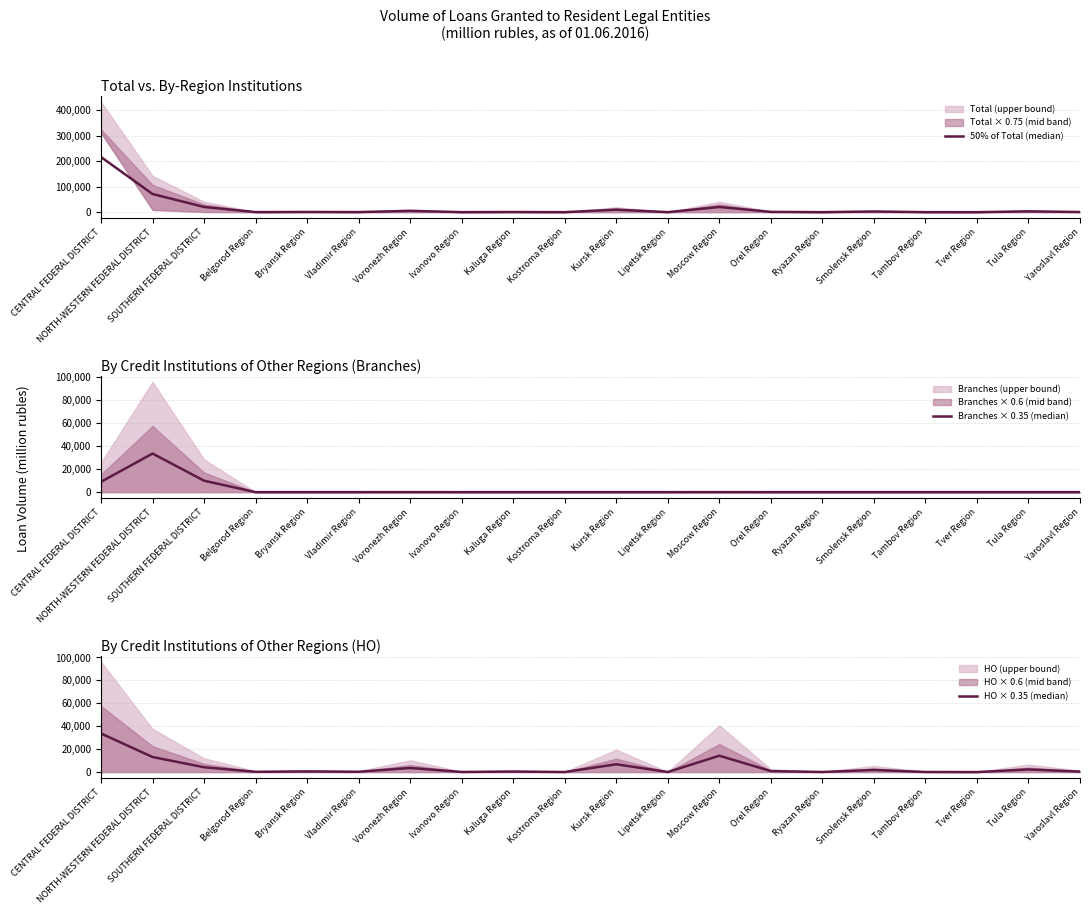

Reading left to right, list all the values displayed in this chart.

50% of Total (median): CENTRAL FEDERAL DISTRICT=216683.5	NORTH-WESTERN FEDERAL DISTRICT=71457.5	SOUTHERN FEDERAL DISTRICT=20501.5	Belgorod Region=364.5	Bryansk Region=848.0	Vladimir Region=408.0	Voronezh Region=5174.5	Ivanovo Region=166.5	Kaluga Region=685.0	Kostroma Region=95.5	Kursk Region=9758.5	Lipetsk Region=99.0	Moscow Region=20426.0	Orel Region=1230.0	Ryazan Region=124.5	Smolensk Region=2664.0	Tambov Region=149.5	Tver Region=35.5	Tula Region=3301.5	Yaroslavl Region=648.0
Branches × 0.35 (median): CENTRAL FEDERAL DISTRICT=9017.0	NORTH-WESTERN FEDERAL DISTRICT=33616.4	SOUTHERN FEDERAL DISTRICT=9946.3	Belgorod Region=0.0	Bryansk Region=0.0	Vladimir Region=0.0	Voronezh Region=25.9	Ivanovo Region=0.0	Kaluga Region=0.0	Kostroma Region=0.0	Kursk Region=0.0	Lipetsk Region=0.0	Moscow Region=17.1	Orel Region=0.0	Ryazan Region=0.0	Smolensk Region=0.0	Tambov Region=0.0	Tver Region=0.0	Tula Region=0.0	Yaroslavl Region=0.0
HO × 0.35 (median): CENTRAL FEDERAL DISTRICT=33661.6	NORTH-WESTERN FEDERAL DISTRICT=13163.8	SOUTHERN FEDERAL DISTRICT=4218.6	Belgorod Region=248.5	Bryansk Region=593.6	Vladimir Region=285.9	Voronezh Region=3596.6	Ivanovo Region=116.5	Kaluga Region=479.8	Kostroma Region=66.8	Kursk Region=6830.9	Lipetsk Region=69.3	Moscow Region=14280.0	Orel Region=861.0	Ryazan Region=87.1	Smolensk Region=1864.8	Tambov Region=104.6	Tver Region=24.8	Tula Region=2311.0	Yaroslavl Region=430.1